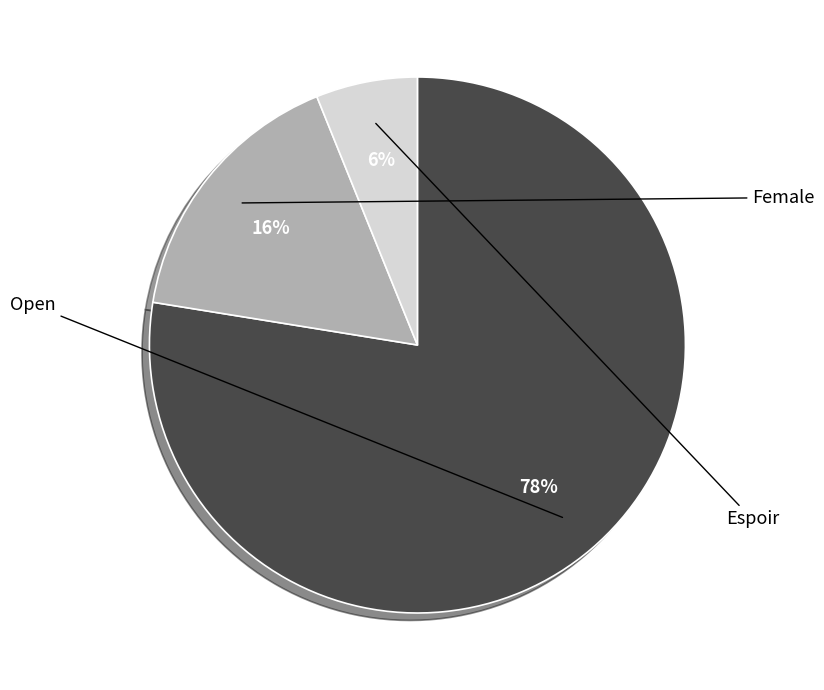

Which has a higher value, Female or Espoir?

Female